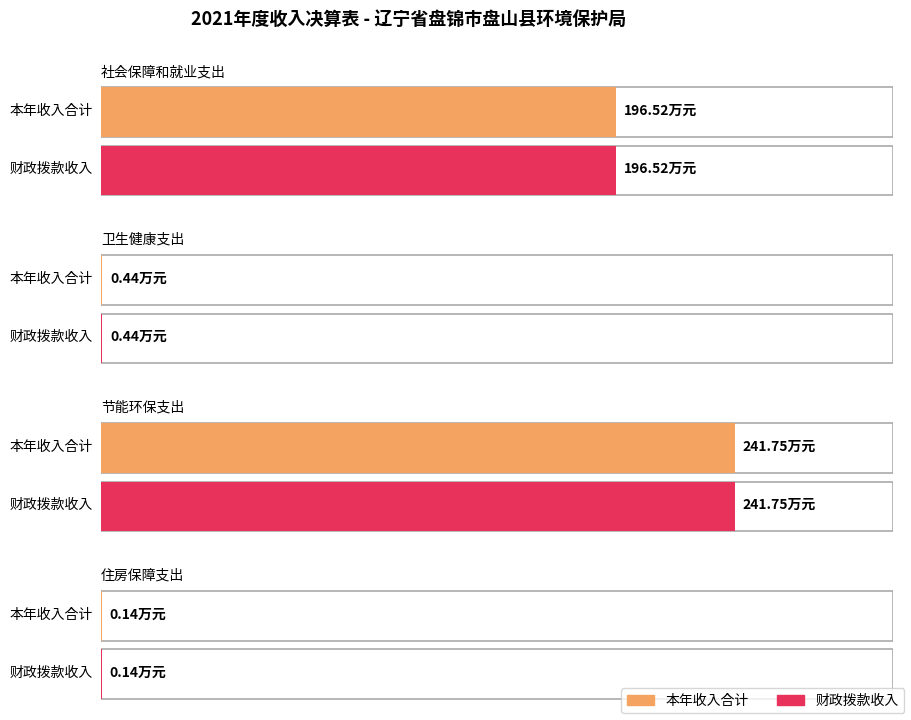

Where is 财政拨款收入 nearest to the value 120?

社会保障和就业支出